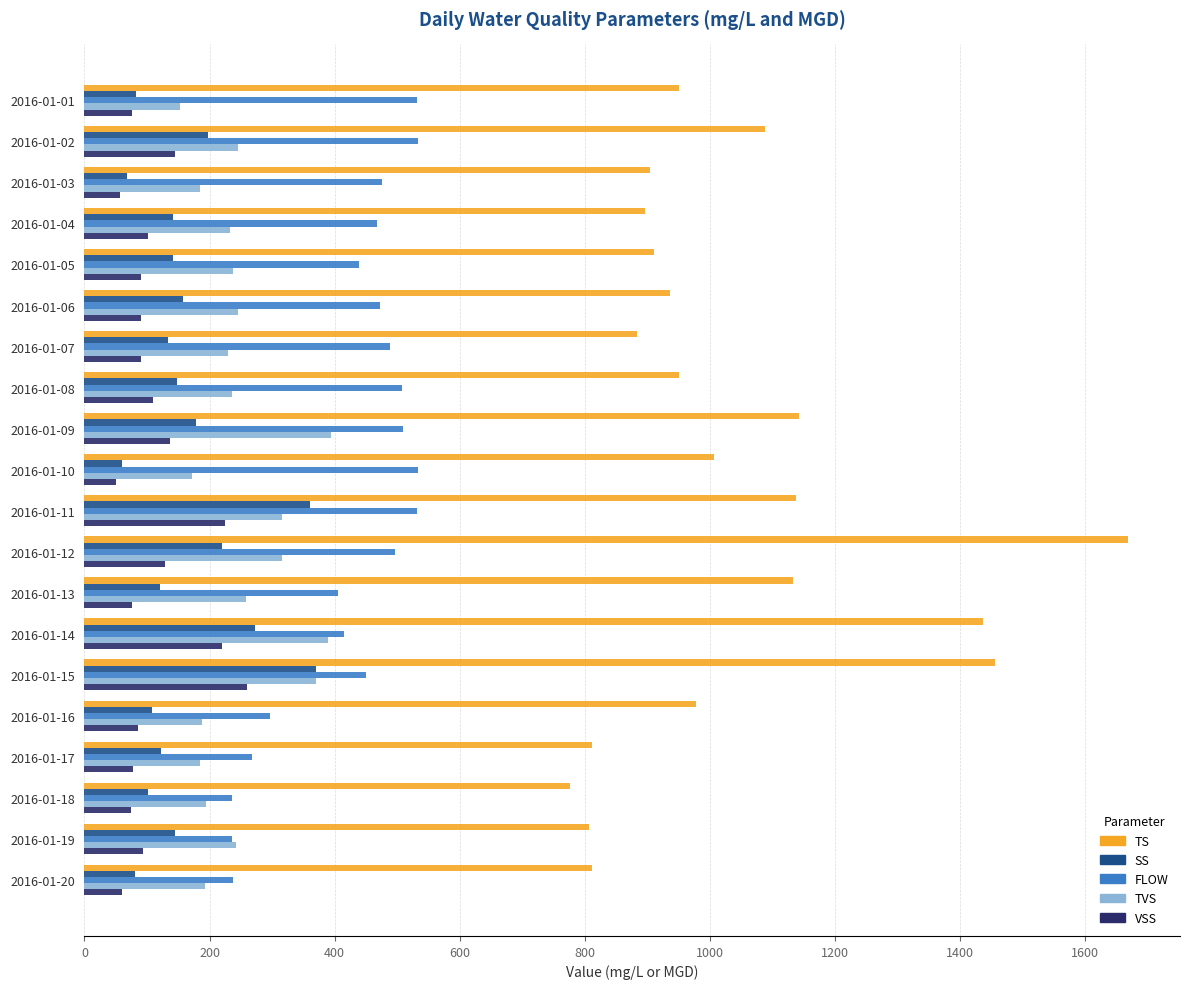

What is the greatest value displayed?

1668